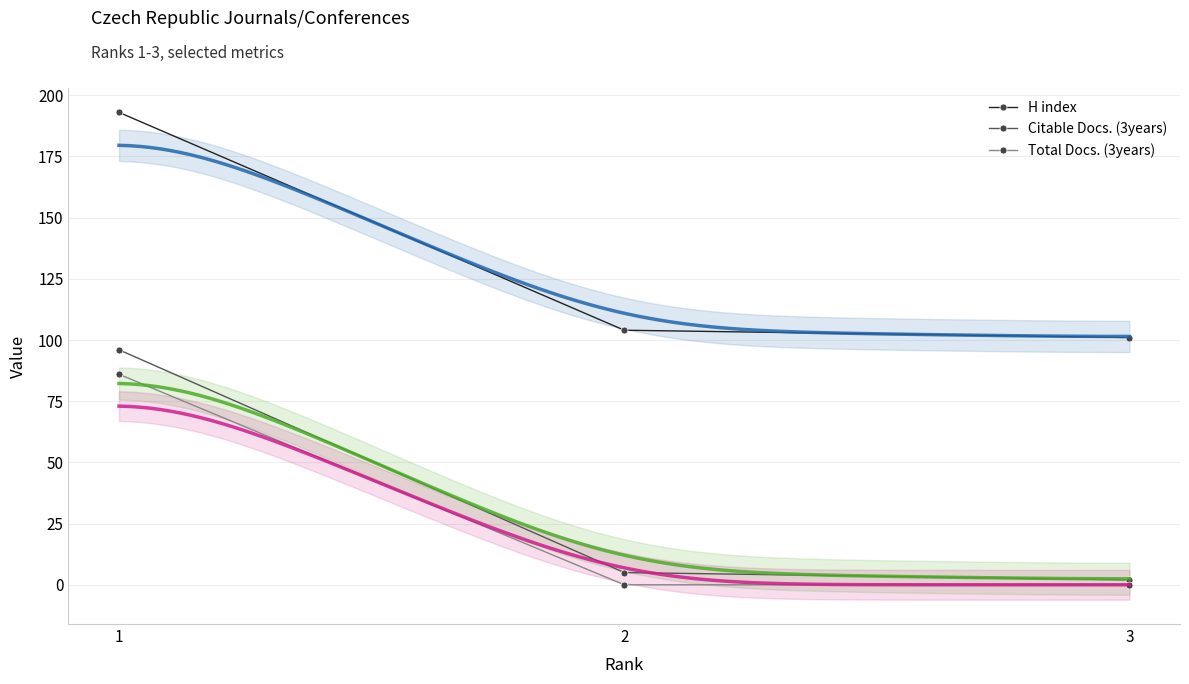

List the labels in order of Total Docs. (3years) value, smallest first.

2, 3, 1